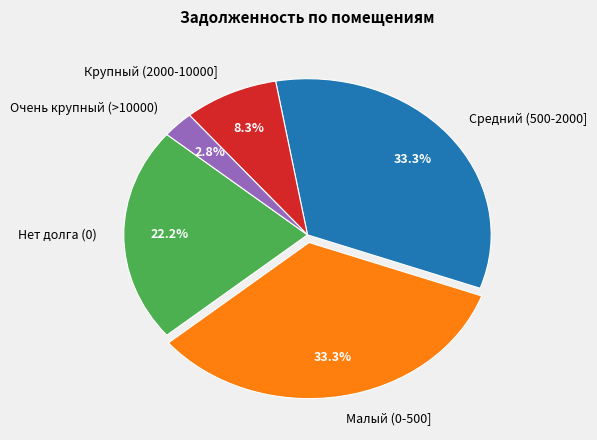

Approximately how many times larger is the value at Нет долга (0) compared to Малый (0-500]?

0.7